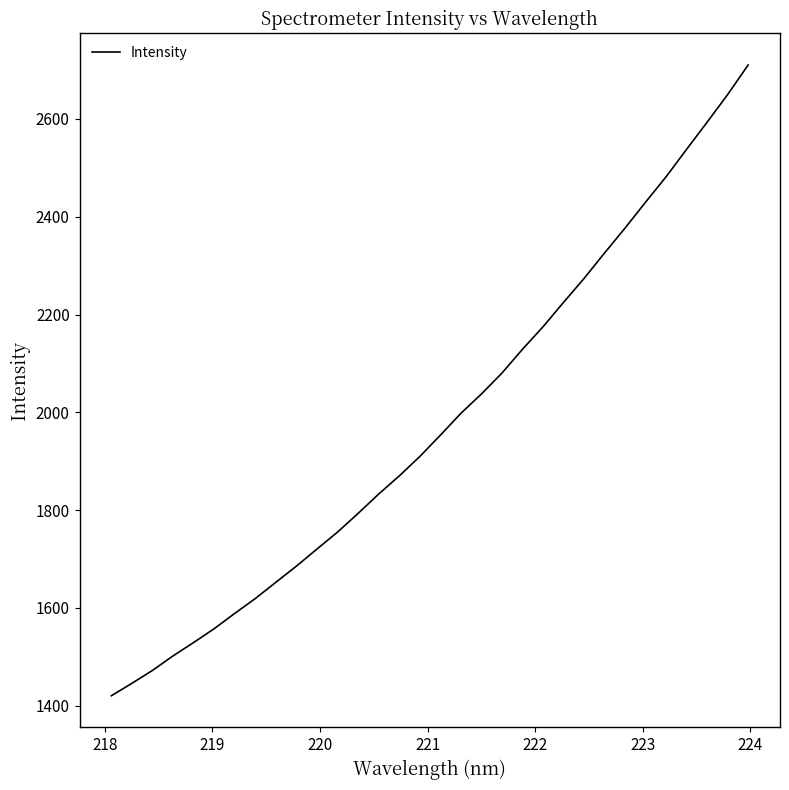

What is the minimum value shown in the chart?

1420.4